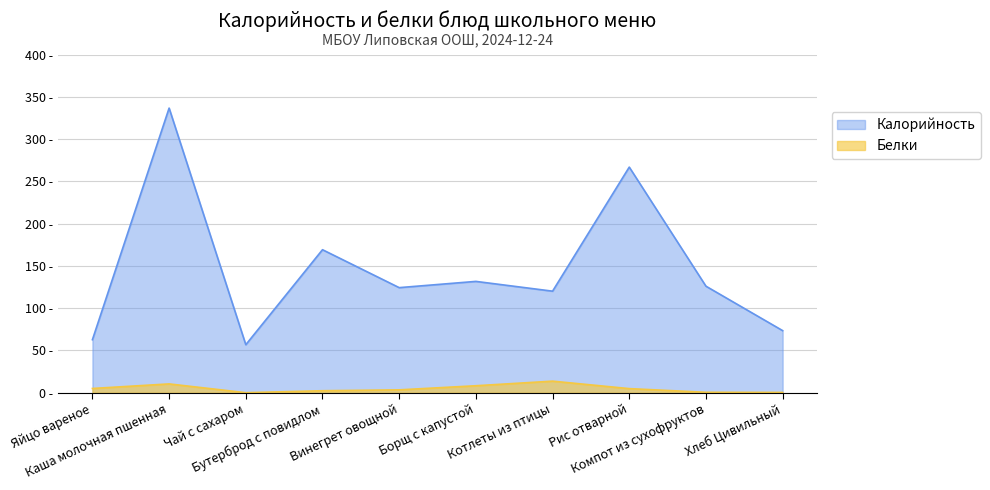

True or false: Калорийность and Белки intersect in this chart.

False